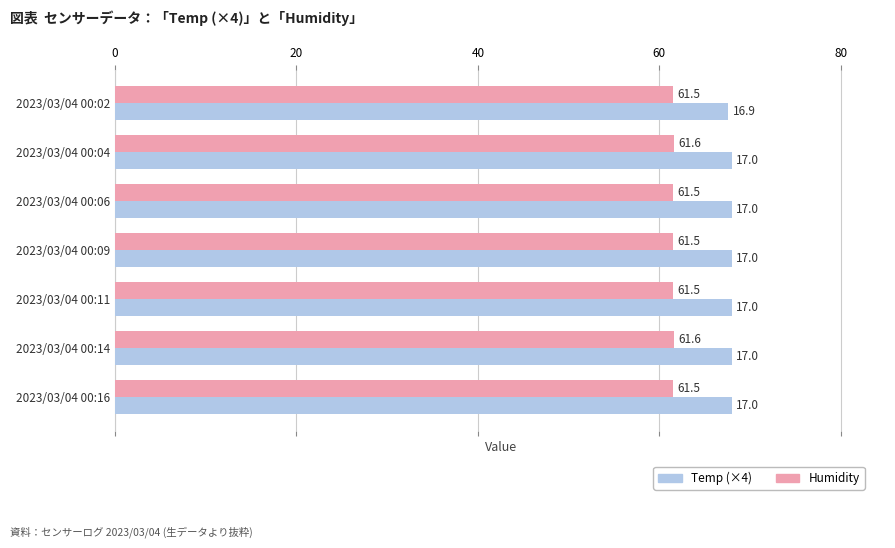

Rank the series by their maximum value, from lowest to highest.

Humidity, Temp (×4)